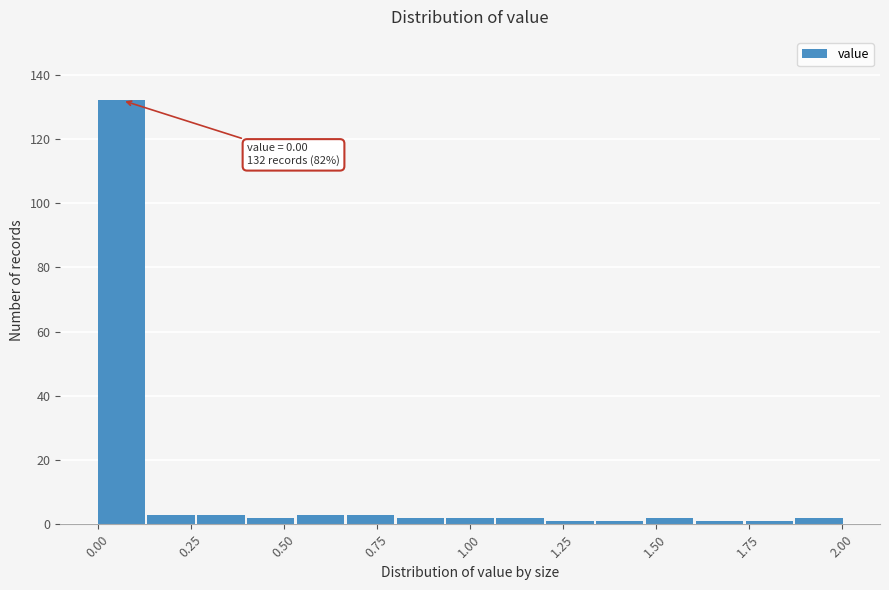

Around what value on the x-axis is the tallest bar? Give the approximate position of its centre, as read against the axis.

0.05